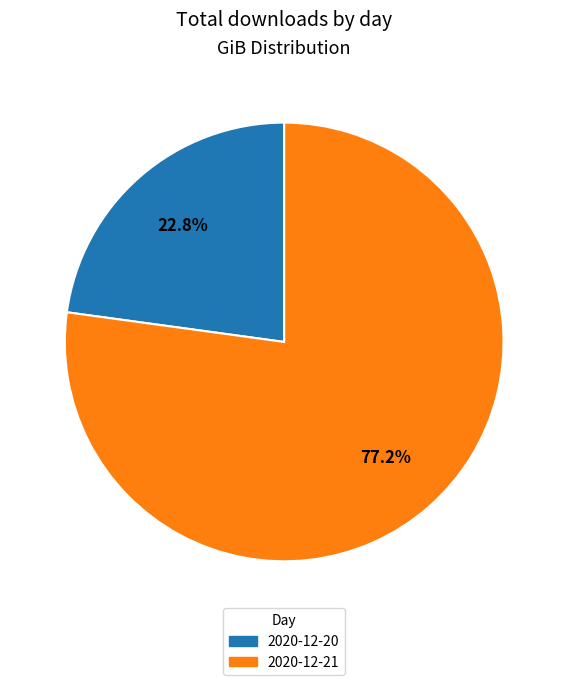

Which category has the biggest portion of the pie?

2020-12-21